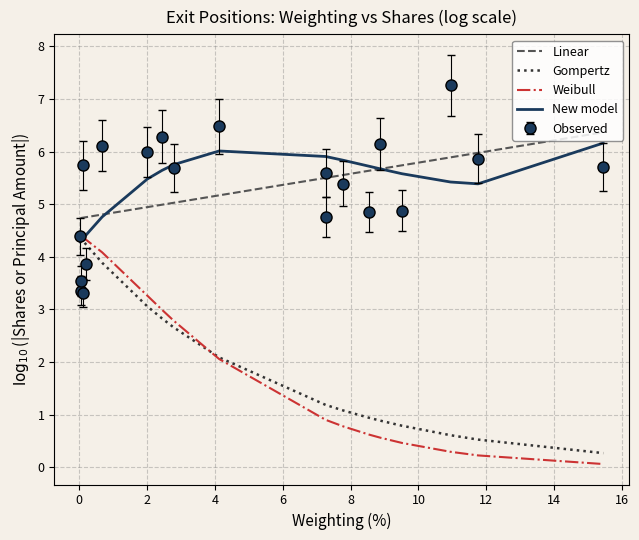

What is the highest value of the Linear series?

6.4